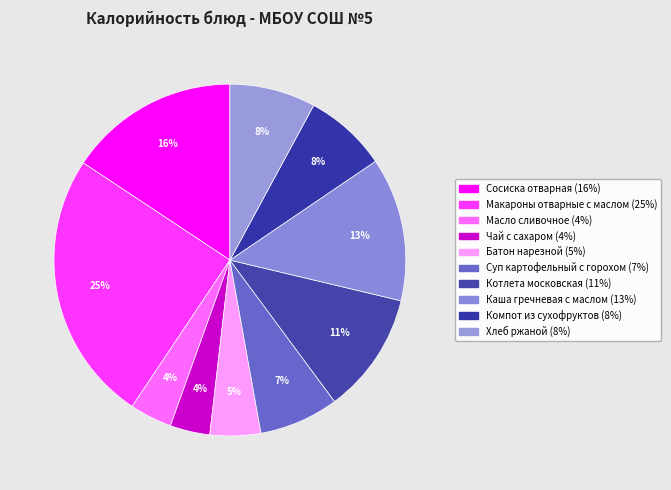

What is the smallest slice in the pie chart?

Чай с сахаром